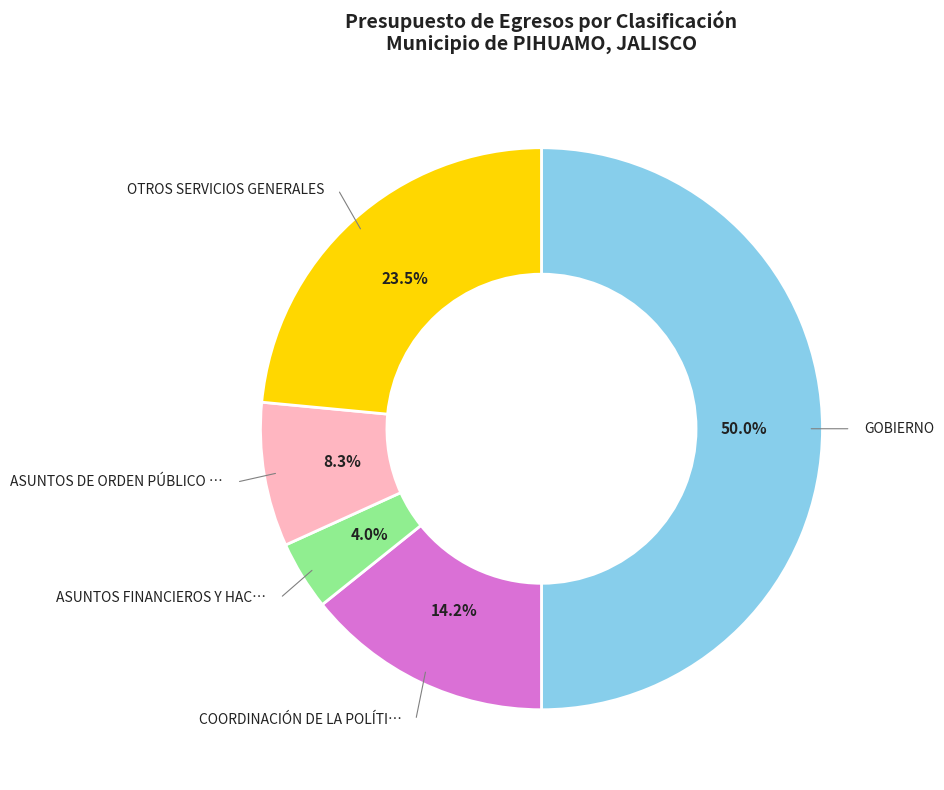

Is there a majority slice in this chart?

No